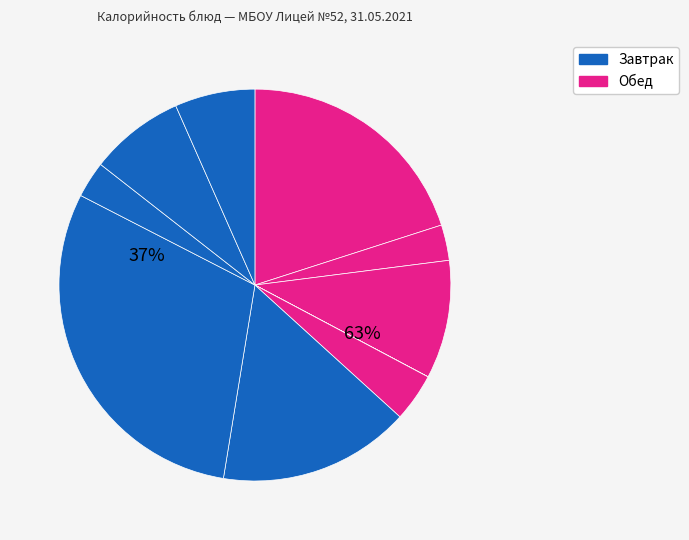

True or false: Суп с овощами accounts for 16% of the total.

True